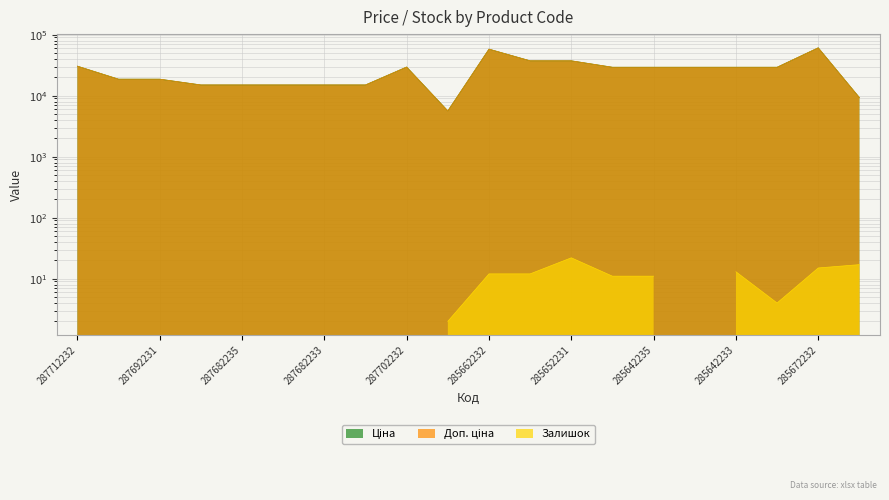

What is the label of the 17th point from the right?

287682236